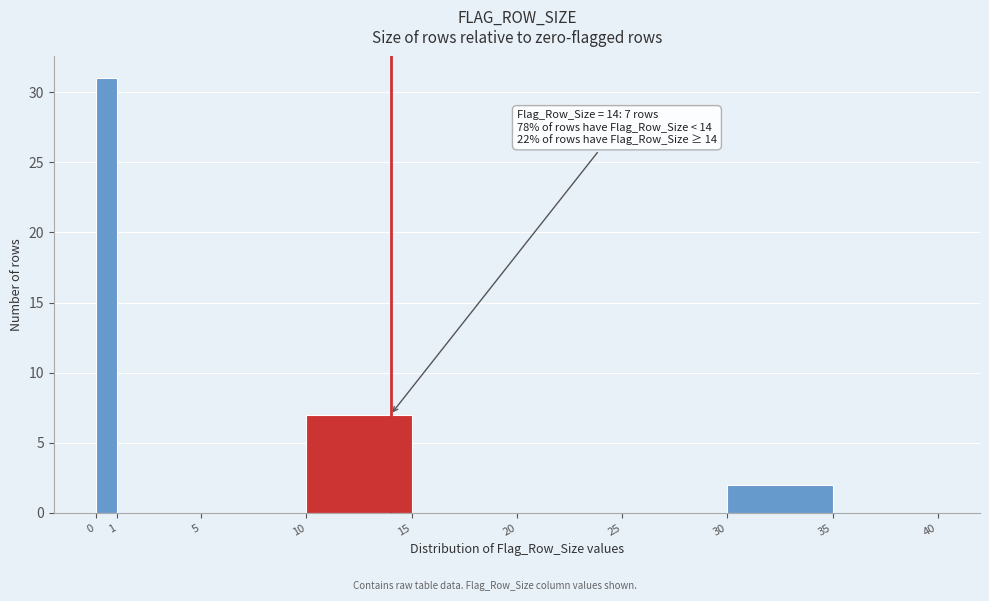

Which range on the x-axis has the tallest bar?

0 to 1